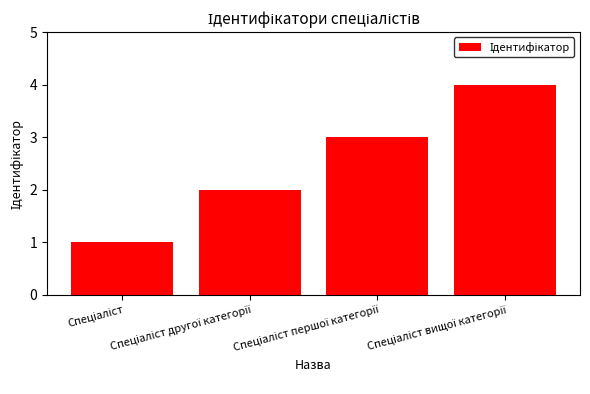

What is the difference between the maximum and minimum values?

3